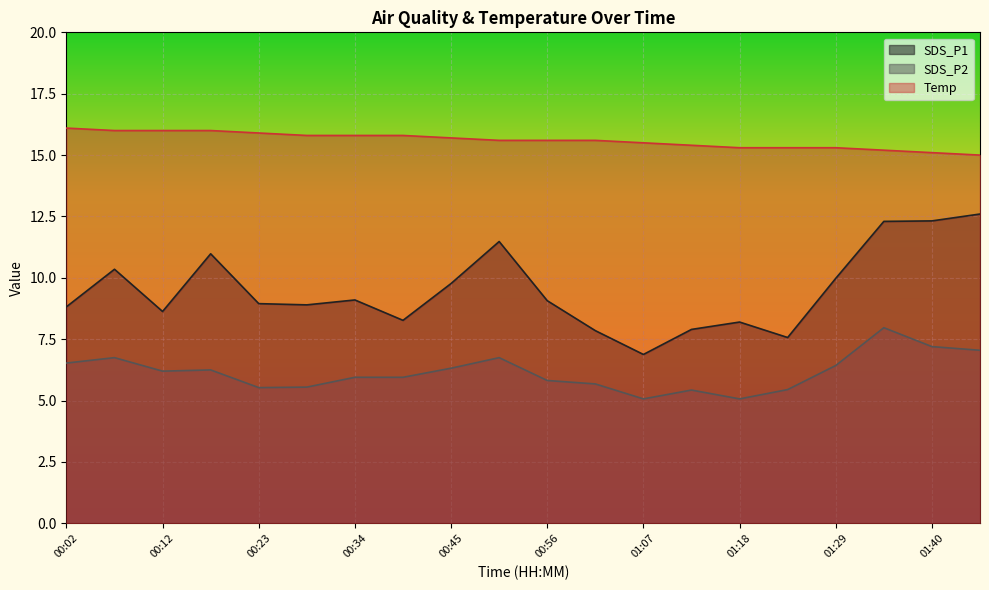

What is the difference between the second highest and minimum values in the SDS_P2 series?

2.1